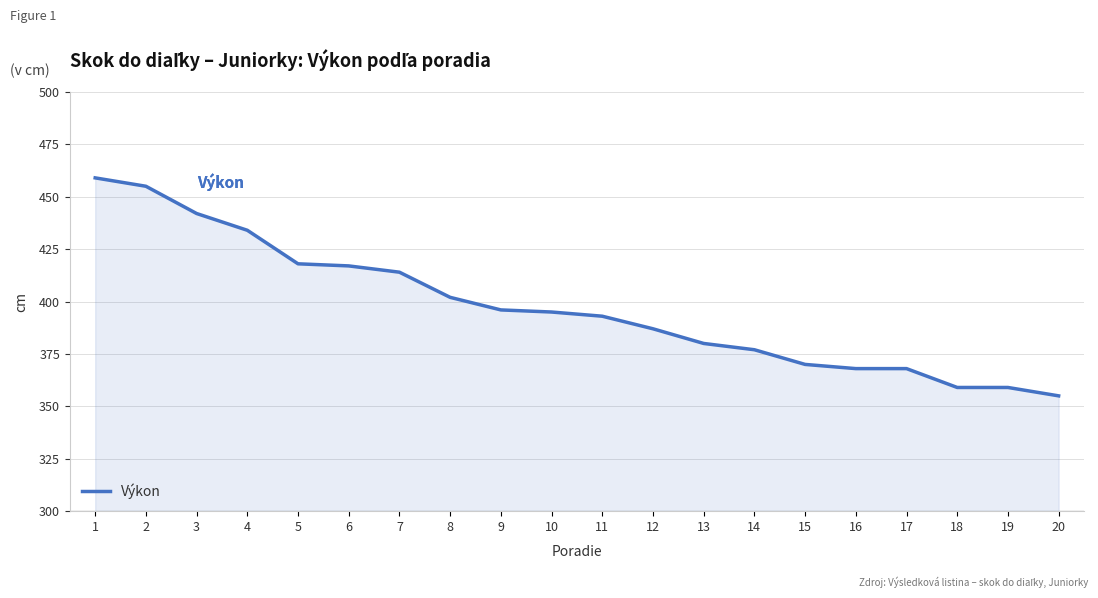

What is the difference between the maximum and minimum values?

104